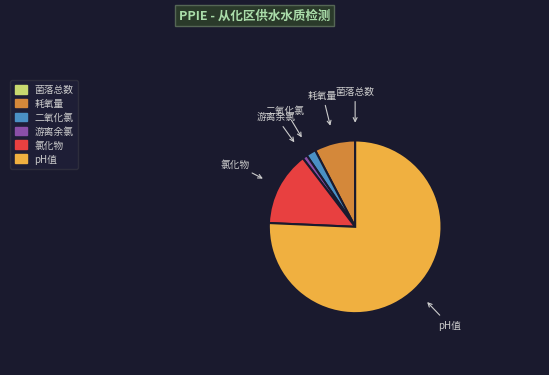

Do 二氧化氯 and 游离余氯 together represent more than half of the pie?

No